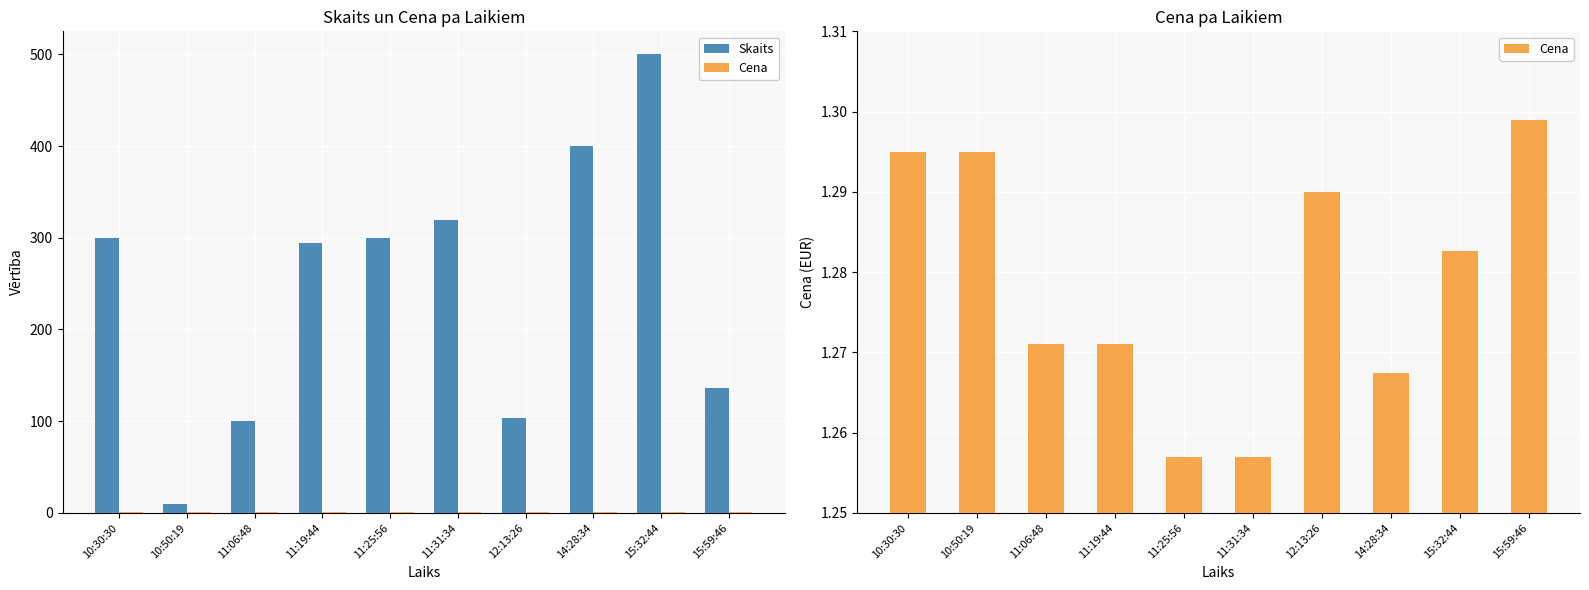

True or false: Cena has a value of 2.0 at 11:19:44.

False